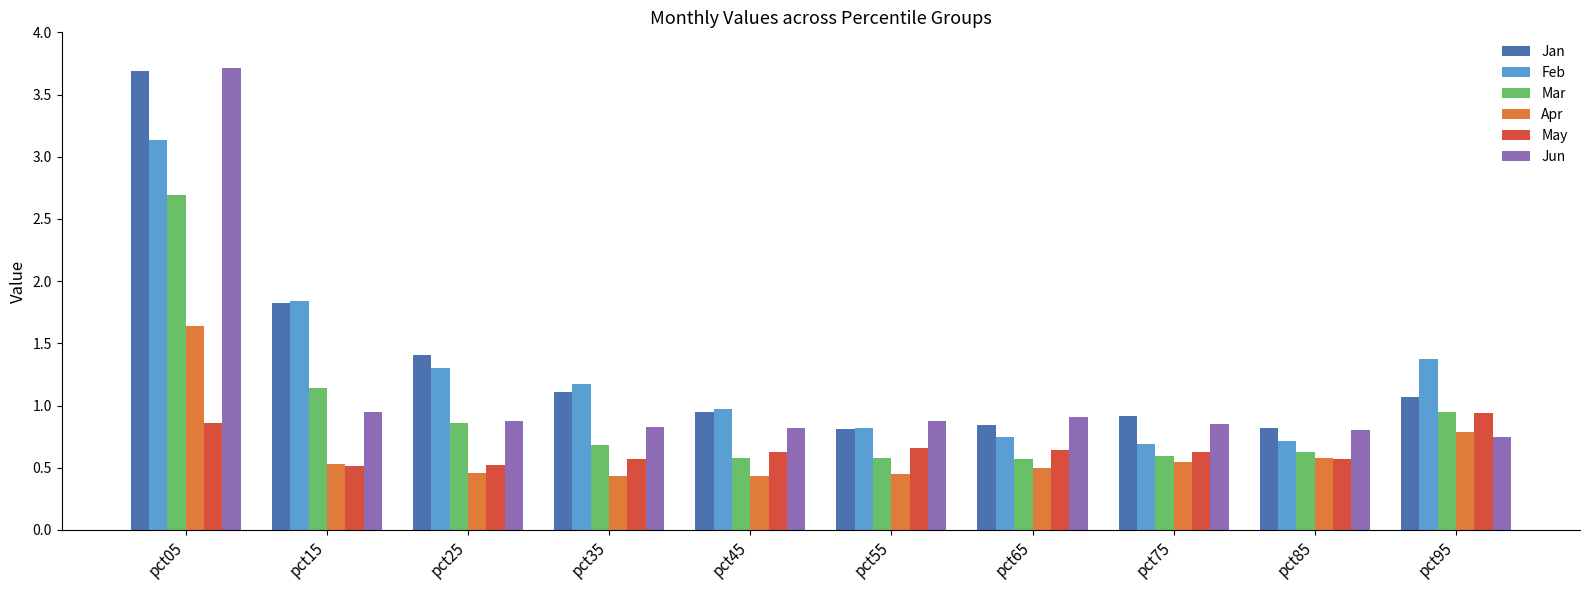

True or false: Feb has a value of 1.0 at pct45.

True